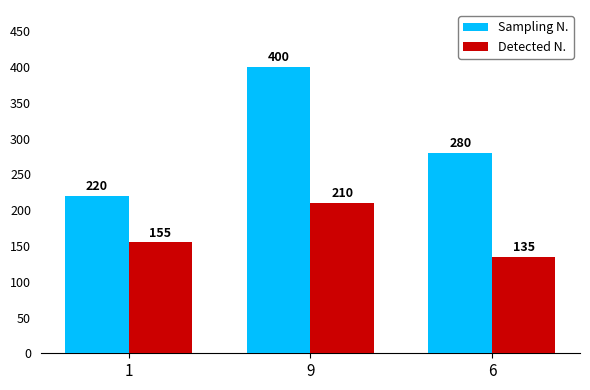

What is the difference between the maximum and minimum values in the Detected N. series?

75